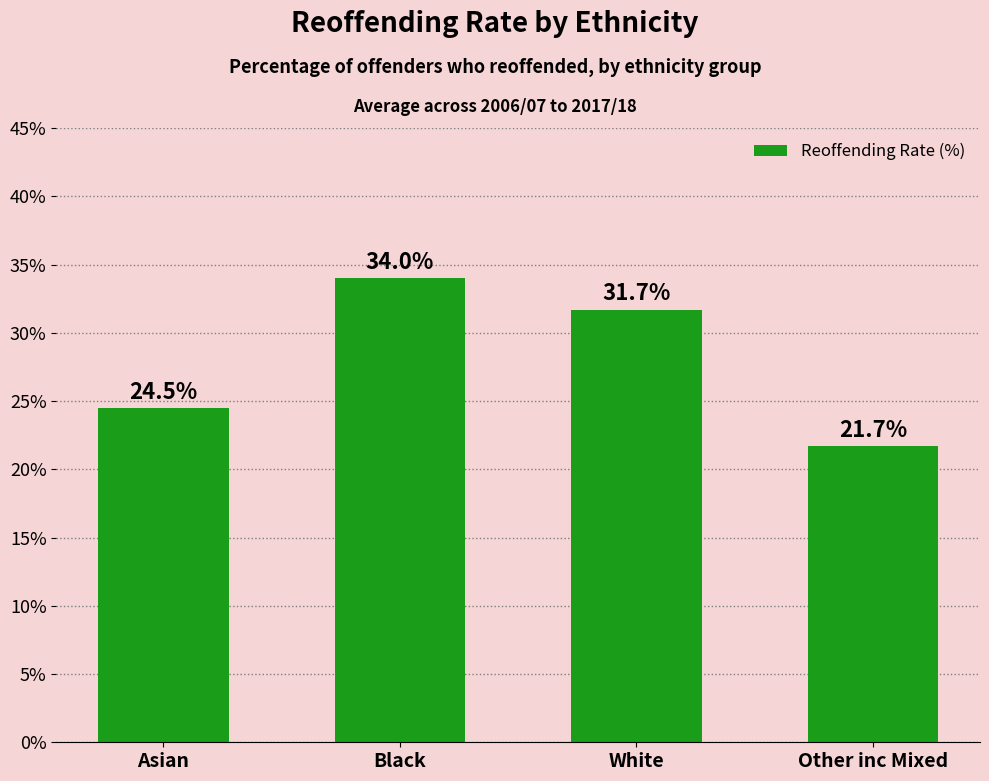

What is the difference between the values at Asian and White?

7.2